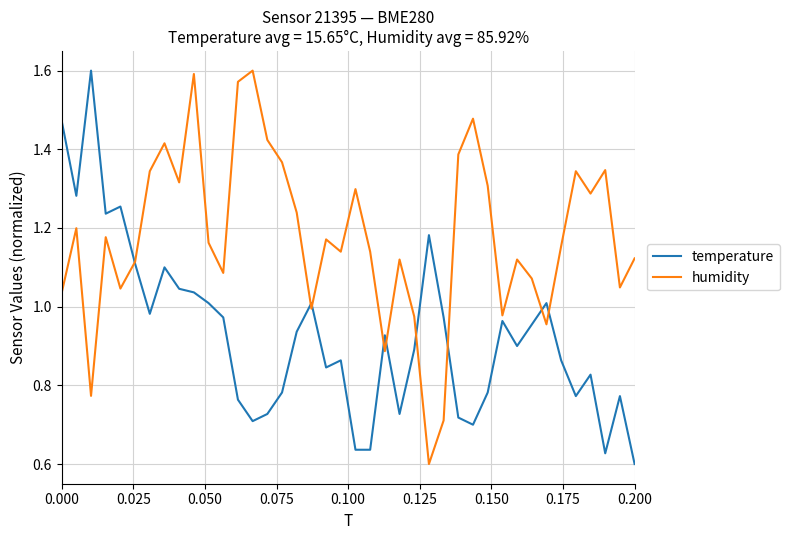

Rank the series by their average value, from lowest to highest.

temperature, humidity